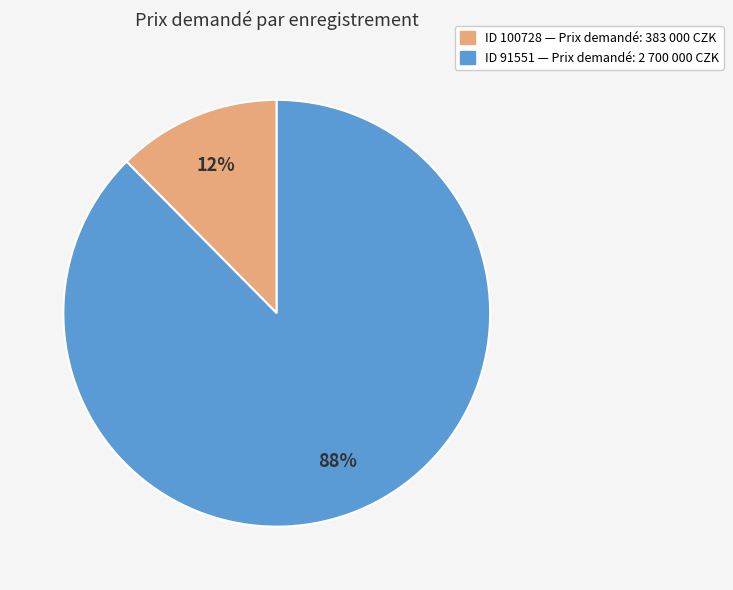

To the nearest percent, what is the average slice percentage?

50%